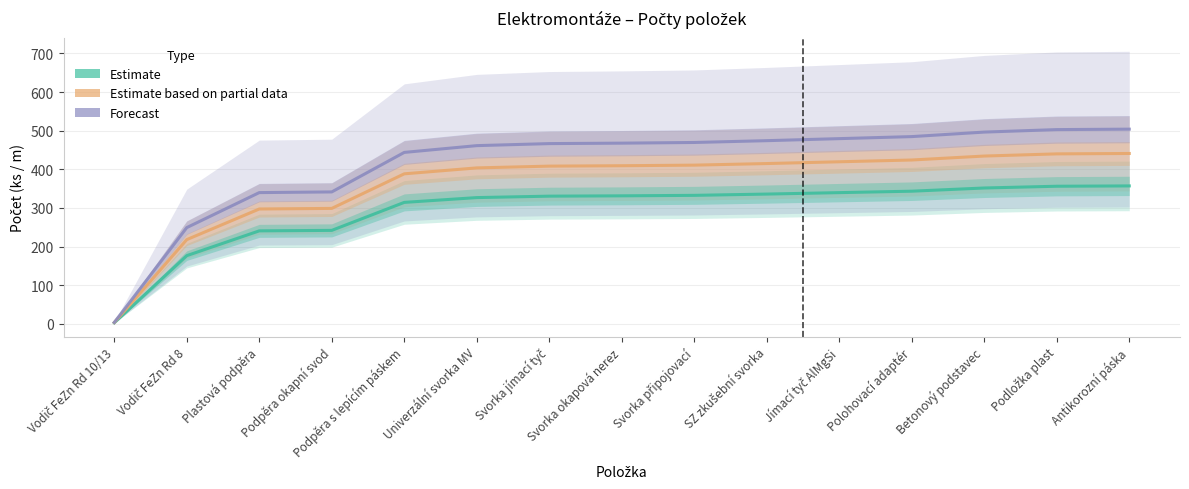

What is the spread (max minus min) of values at Svorka okapová nerez?

136.4